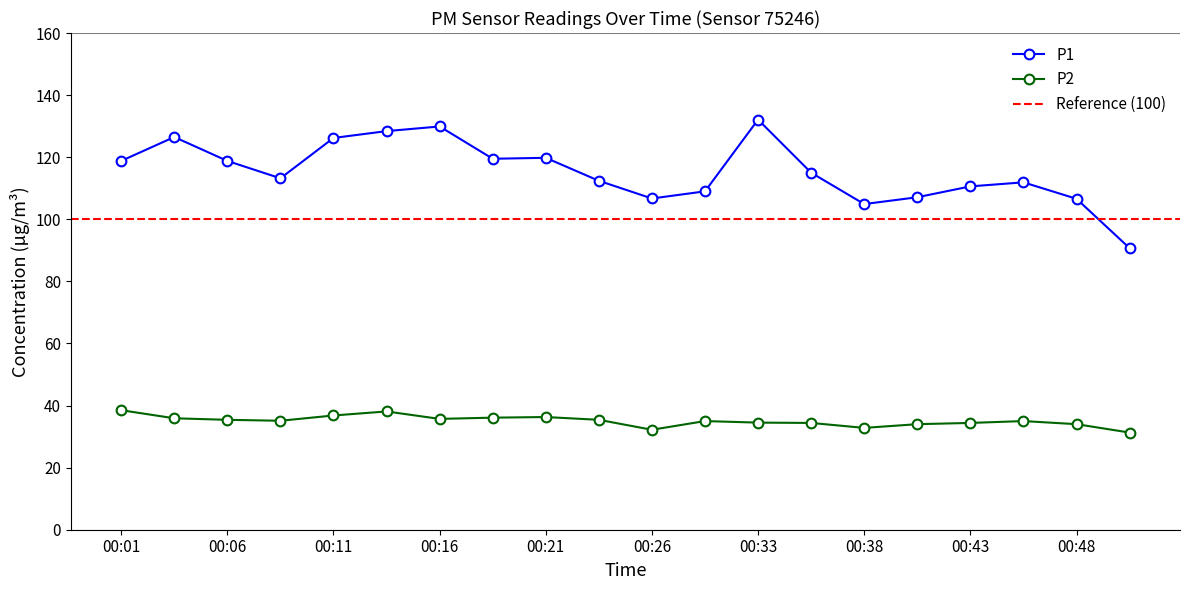

Is the value of P1 at 00:01 greater than the value of P2 at 00:45?

Yes